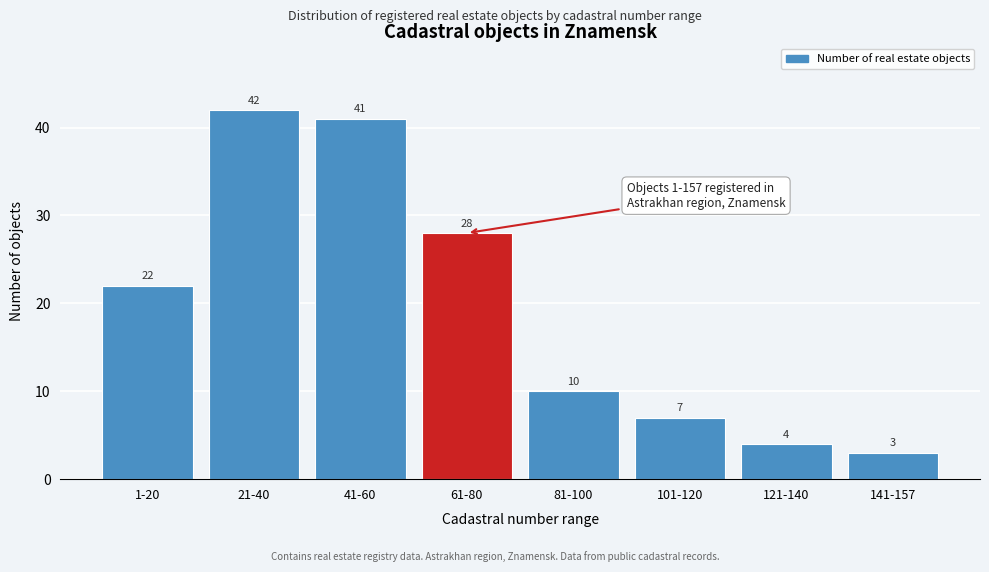

Reading right to left, what are all the values shown in this chart?

3	4	7	10	28	41	42	22